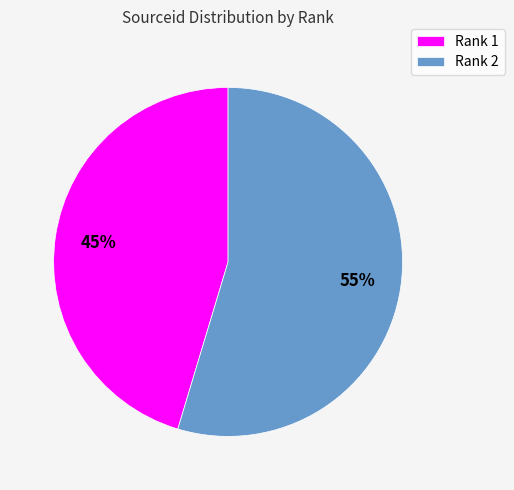

What percentage is the Rank 1 slice, to the nearest percent?

45%